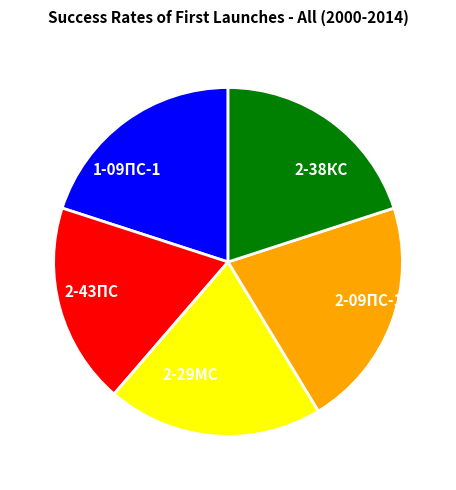

Is there any slice that represents more than half of the pie?

No